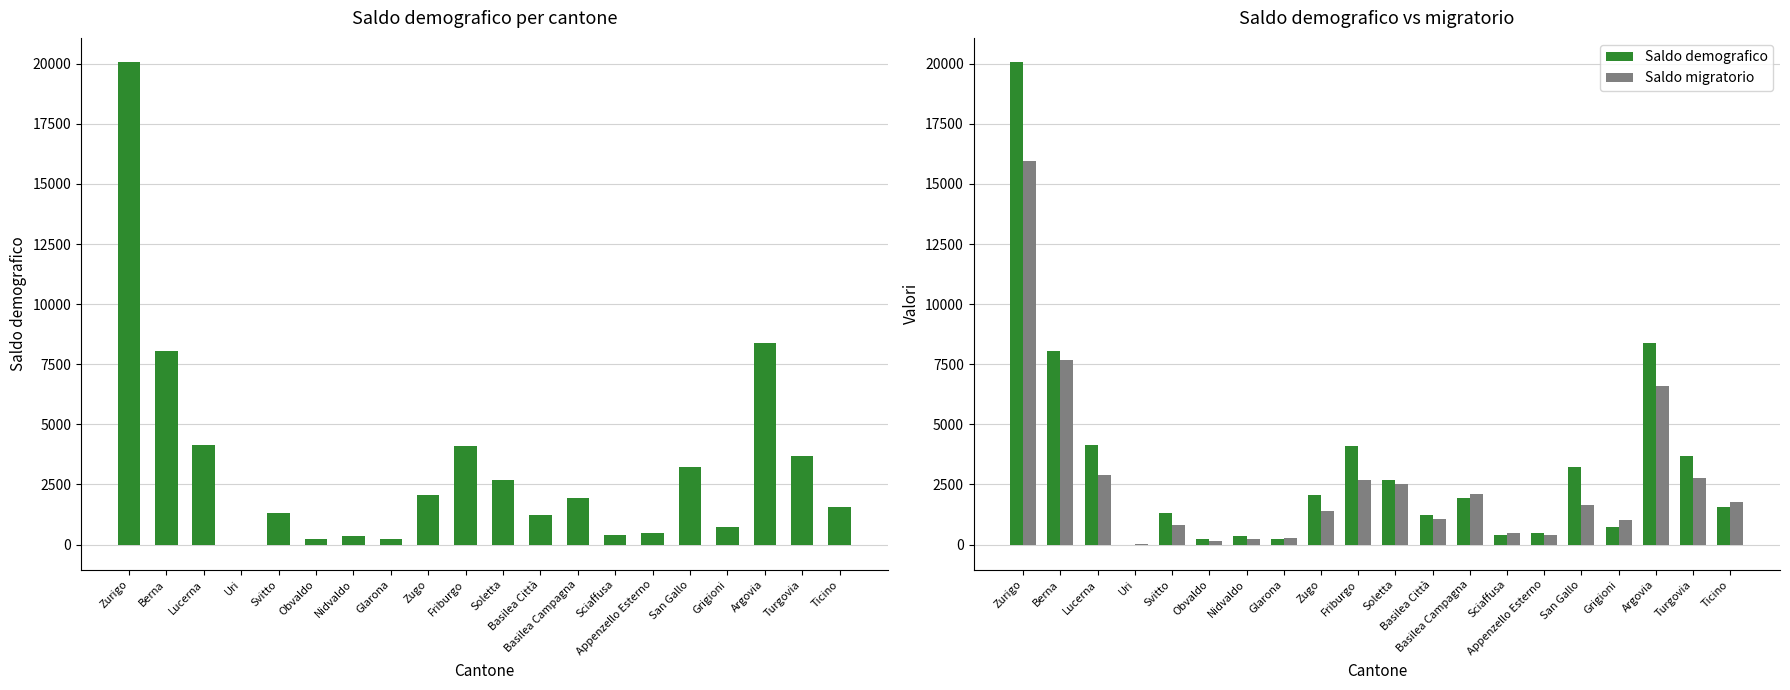

What is the value of the Saldo migratorio bar at the 14th from the left?

474